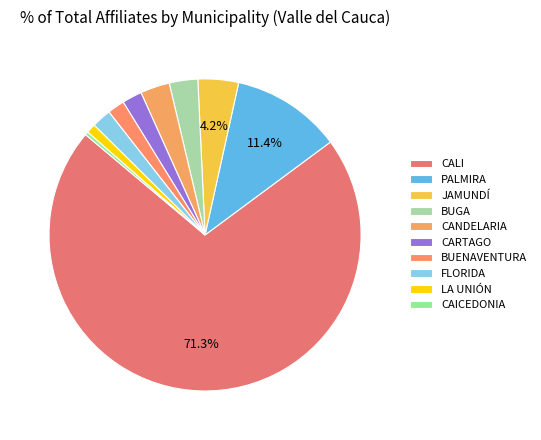

Is it true that BUENAVENTURA is 15% of the pie?

False